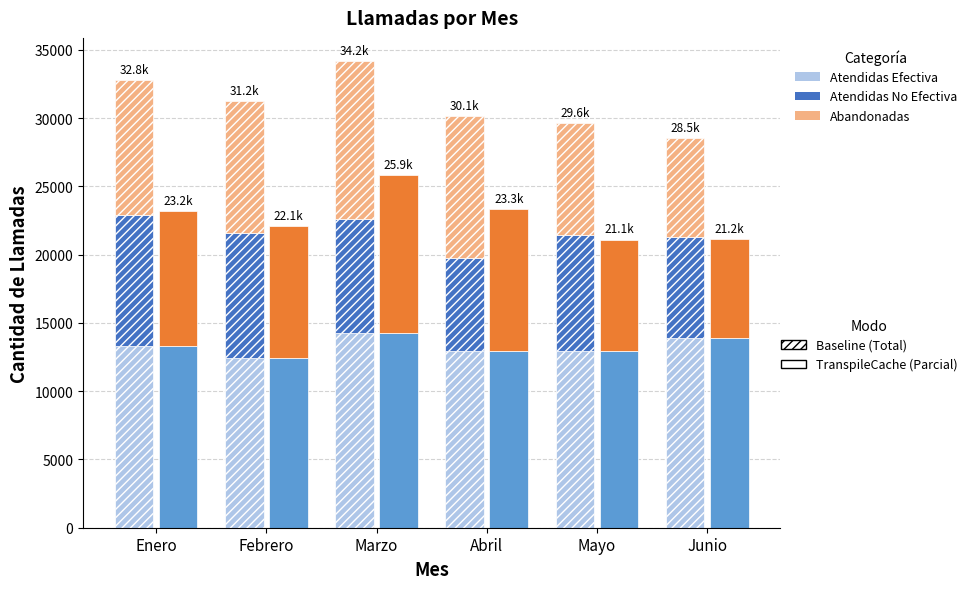

What is the total value across all series at Abril?

53469